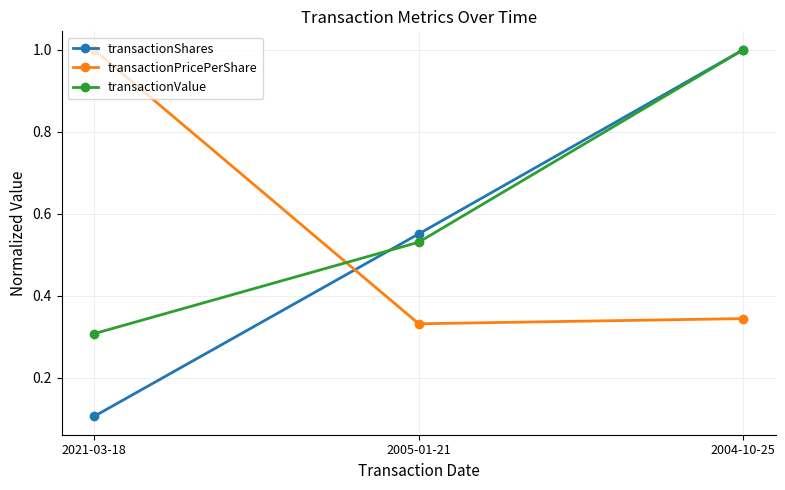

List the labels in order of transactionValue value, largest first.

2004-10-25, 2005-01-21, 2021-03-18